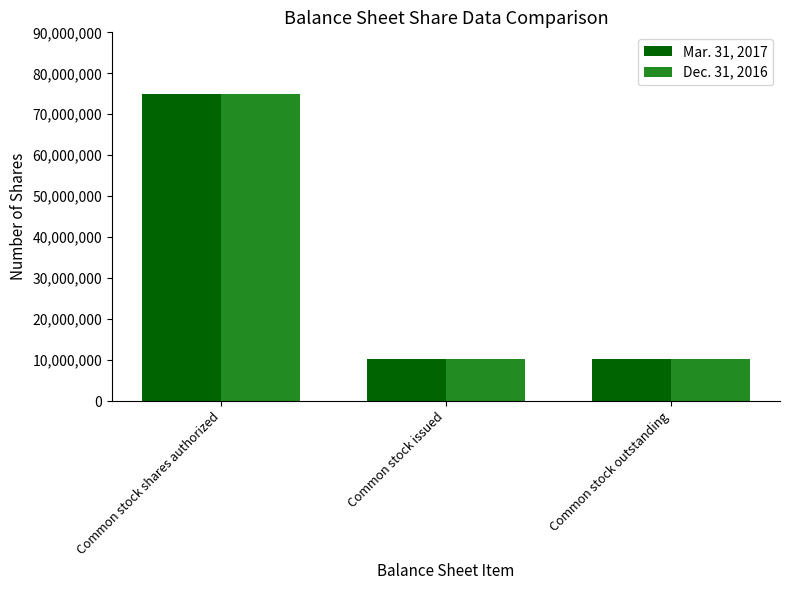

How many data points does each series have?

3